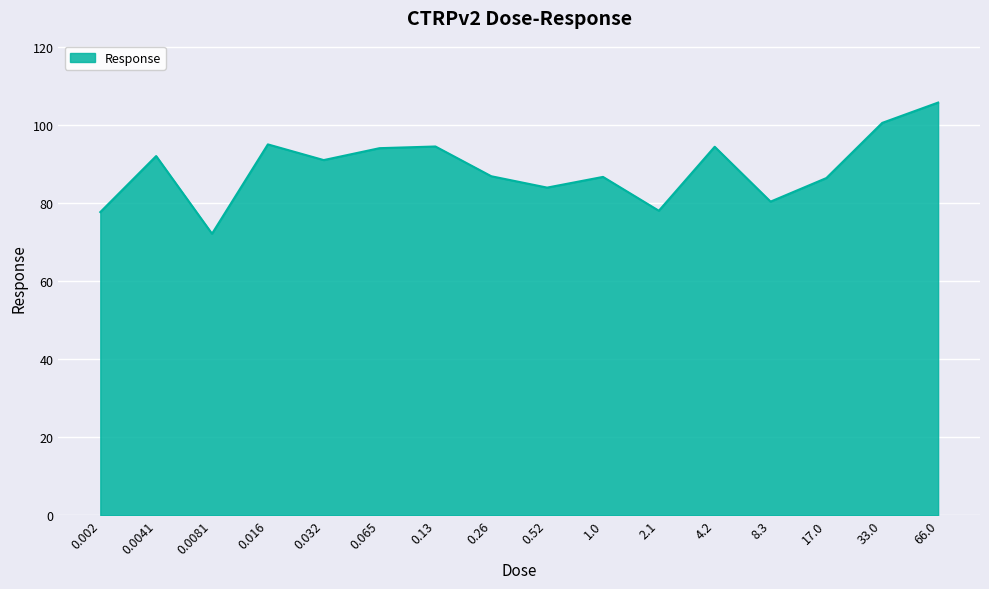

What is the ratio of the value at 0.002 to the value at 66.0?

0.7